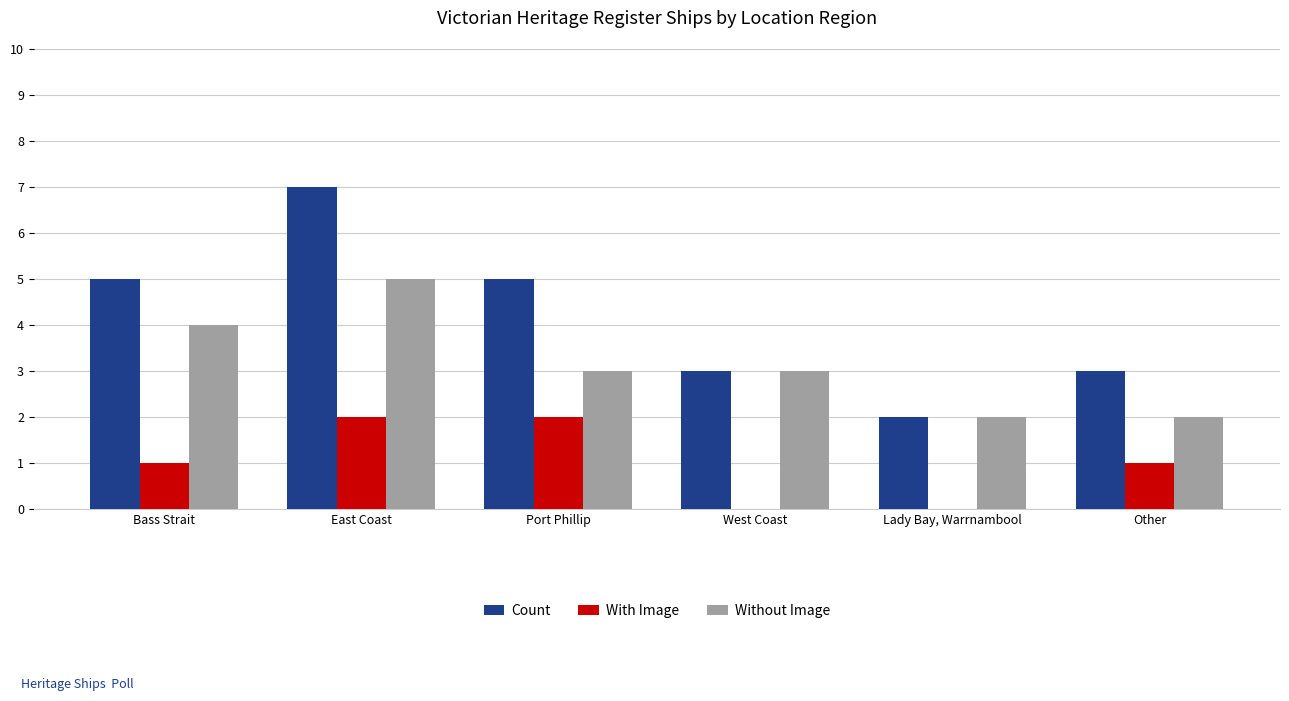

How many series are shown in this chart?

3